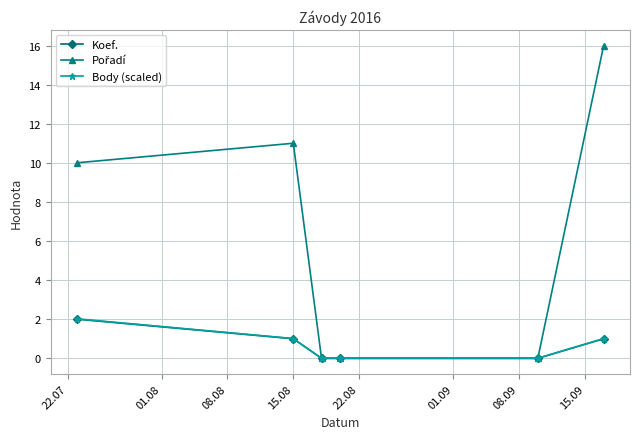

What is the maximum value for Koef.?

2.0